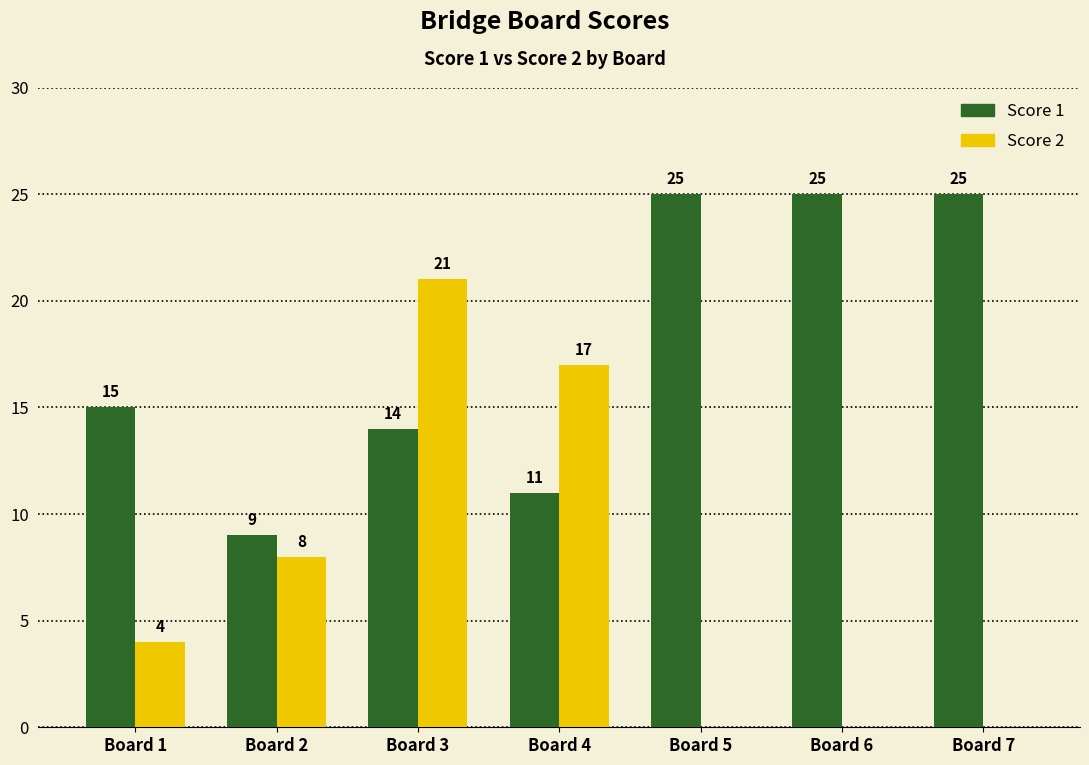

What is the sum of all Score 2 values?

50